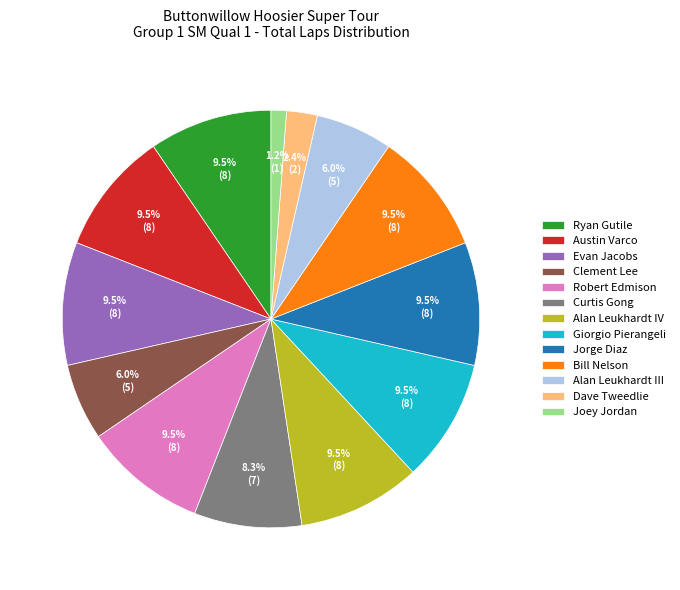

What portion of the pie excludes Alan Leukhardt IV?

90.5%